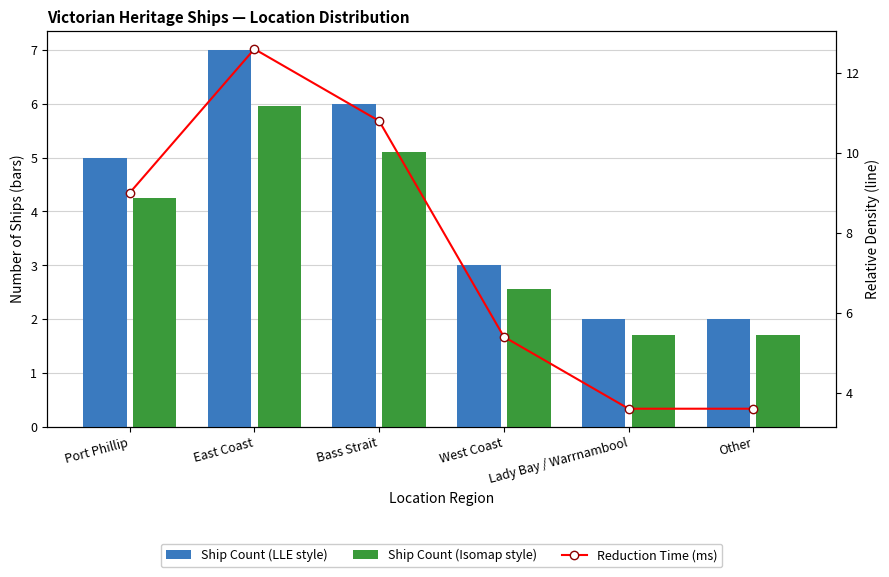

Are the bars grouped side by side (vs. stacked)?

Yes